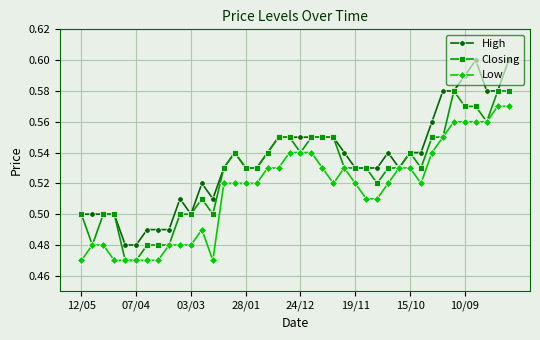

True or false: High has more than 0 interior local peaks.

True